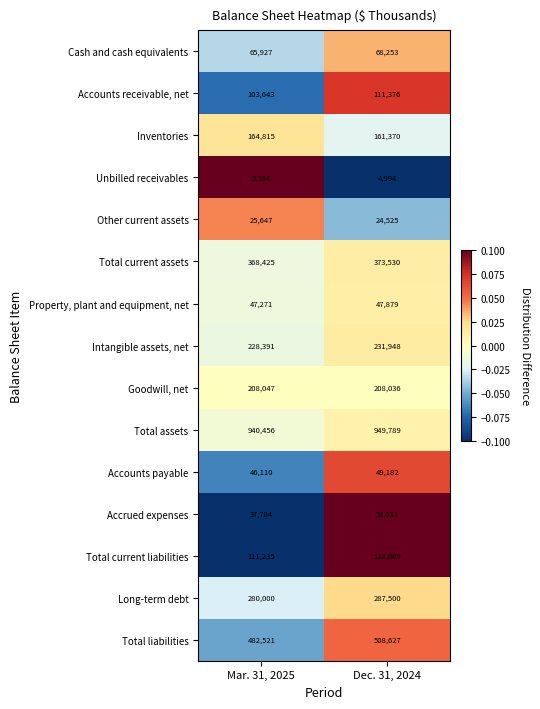

Between Mar. 31, 2025 and Dec. 31, 2024, which series saw the biggest shift?

Total liabilities